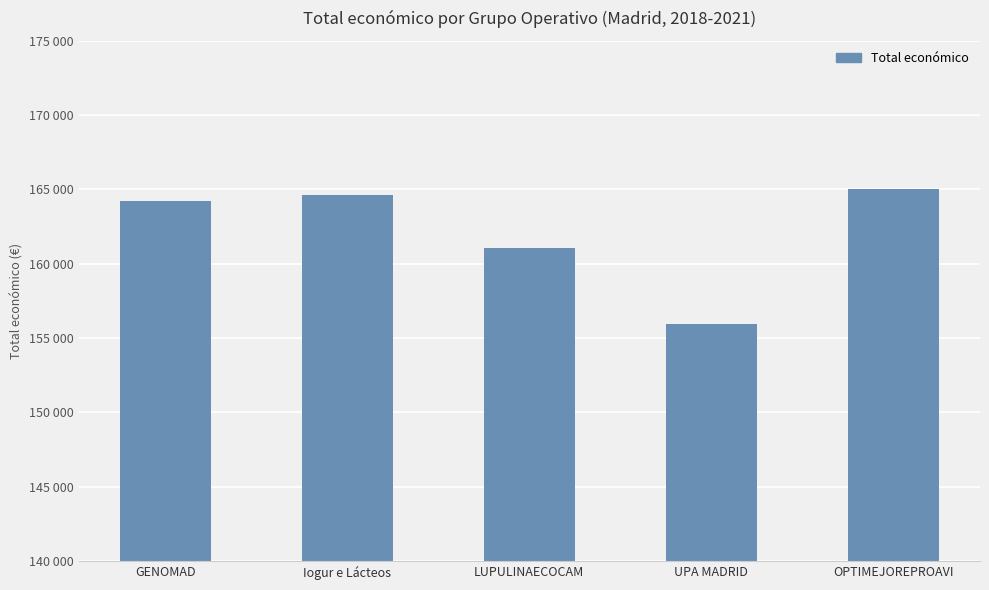

Does the chart contain any negative values?

No